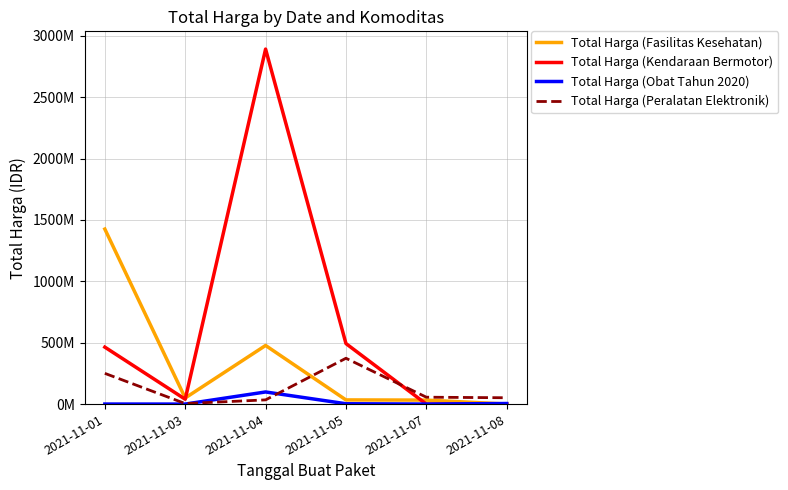

At which label is Total Harga (Fasilitas Kesehatan) closest to 713222887?

2021-11-04